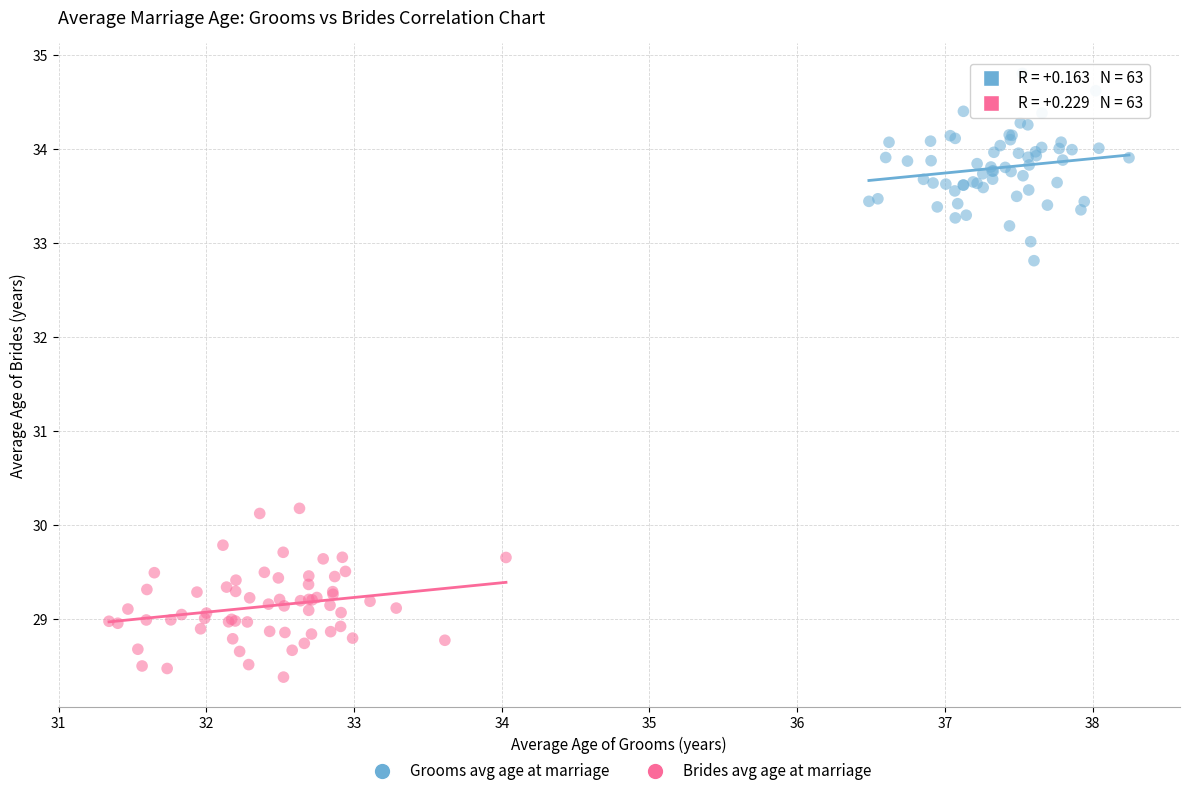

Which series contains the highest Y value?

Grooms avg age at marriage